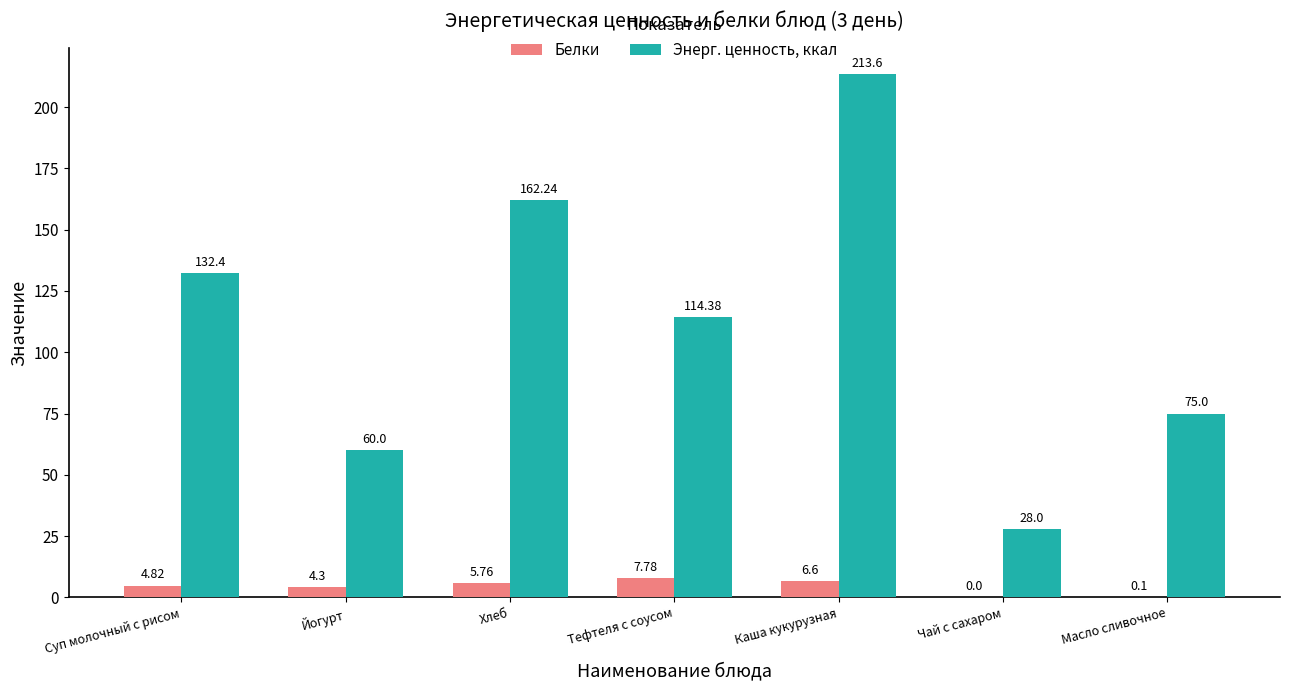

How many groups of bars are there?

7